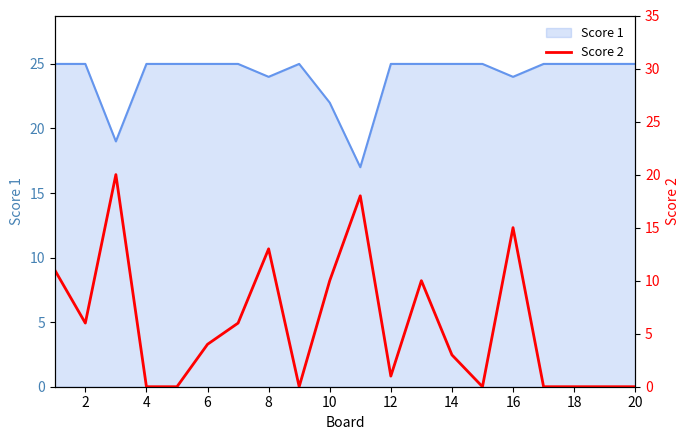

Where is Score 1 nearest to the value 21?

10